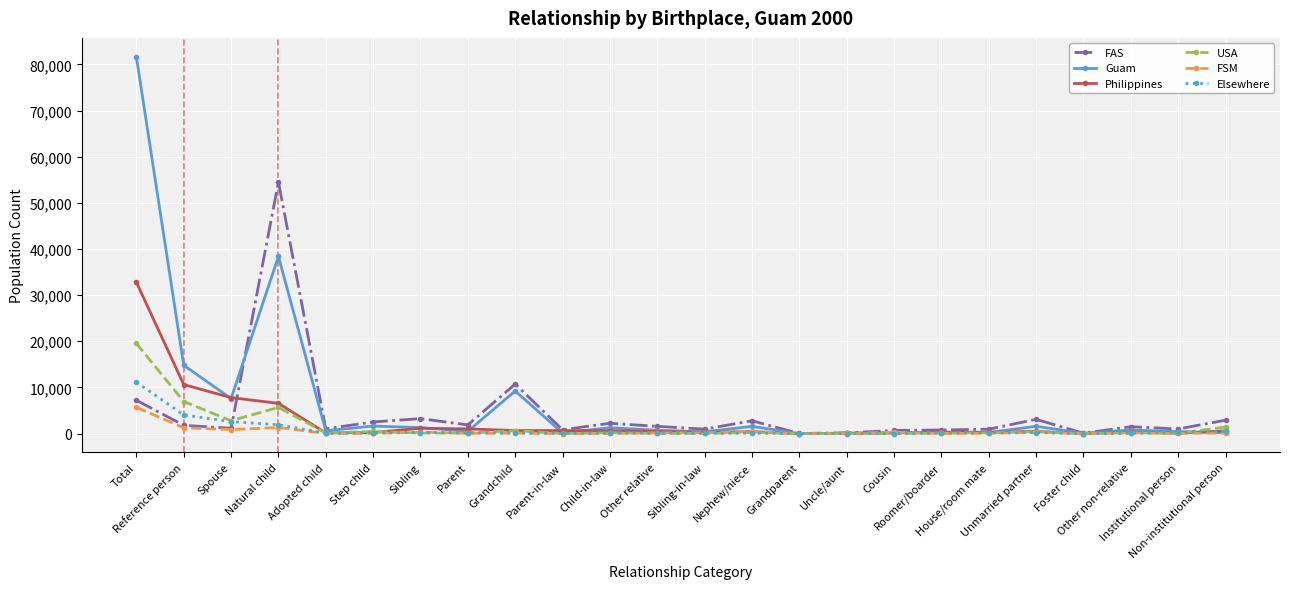

What is the sum of the USA values at Adopted child and Parent-in-law?

150